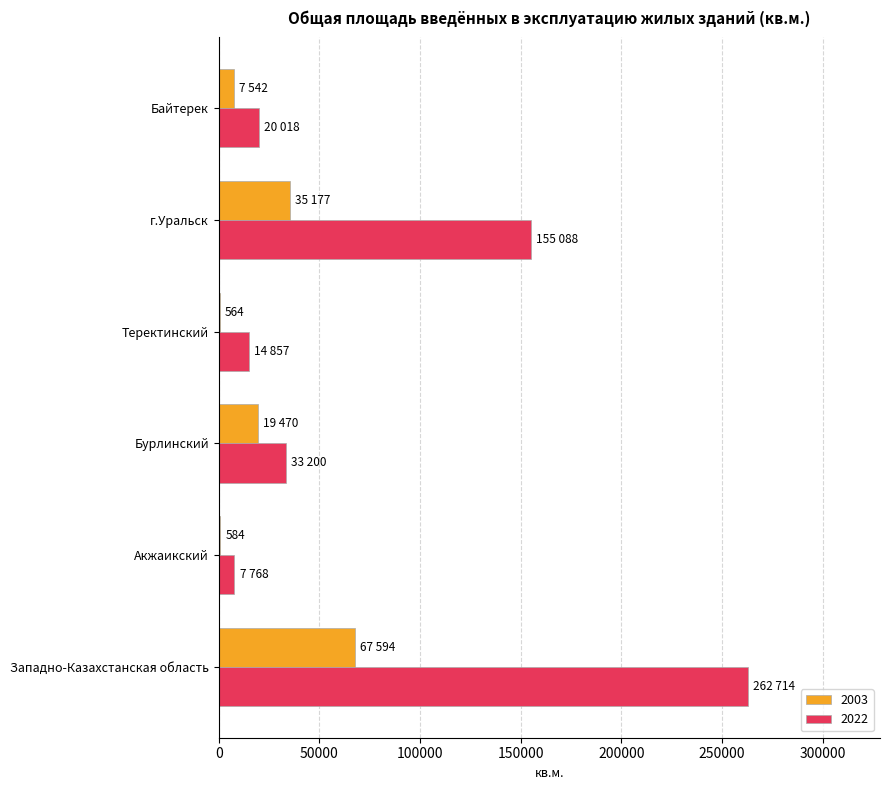

The value of 2022 at Акжаикский is 7768. True or false?

True